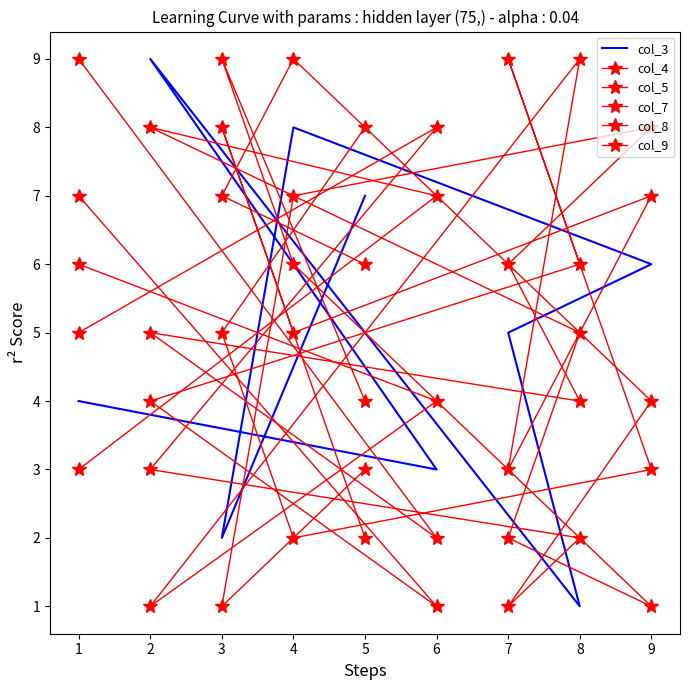

Where does the col_4 series first go above 5?

6